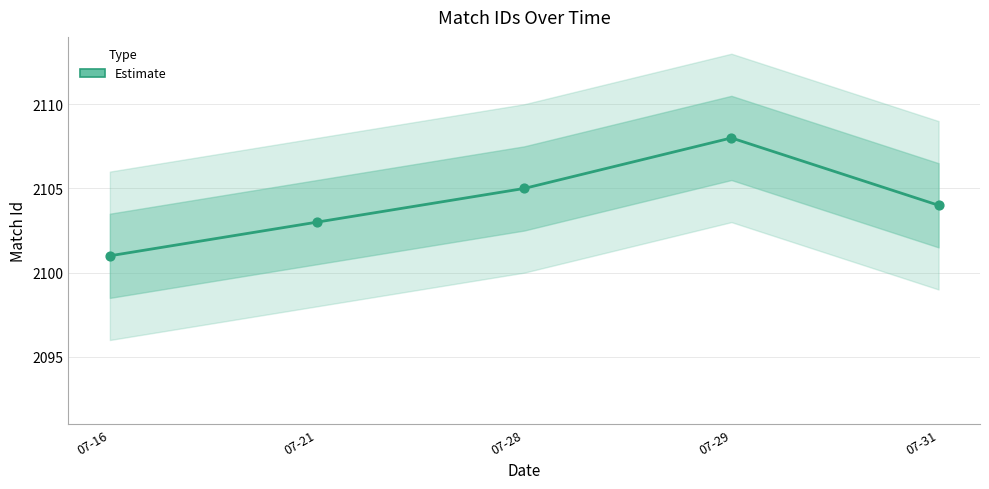

Which has a higher value, 07-16 or 07-29?

07-29